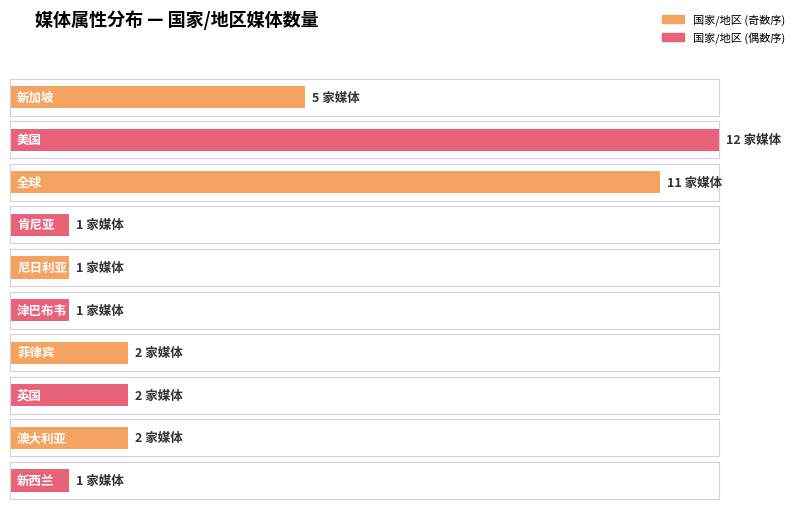

What is the change in value from counts to 4?

-4